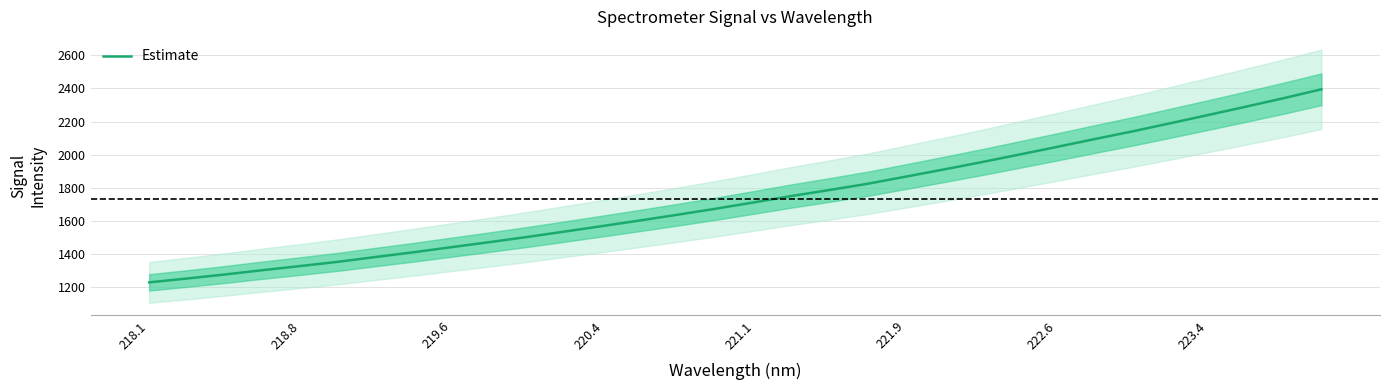

Reading right to left, transcribe all the data shown in this chart.

2394.6	2340.8	2289.6	2239.3	2189.8	2140.8	2094.5	2047.1	2000.8	1954.9	1911.0	1868.0	1825.4	1788.1	1752.0	1713.4	1675.5	1639.7	1604.8	1570.9	1537.5	1504.7	1473.3	1443.2	1412.5	1384.1	1354.8	1329.1	1304.2	1278.0	1253.8	1230.6